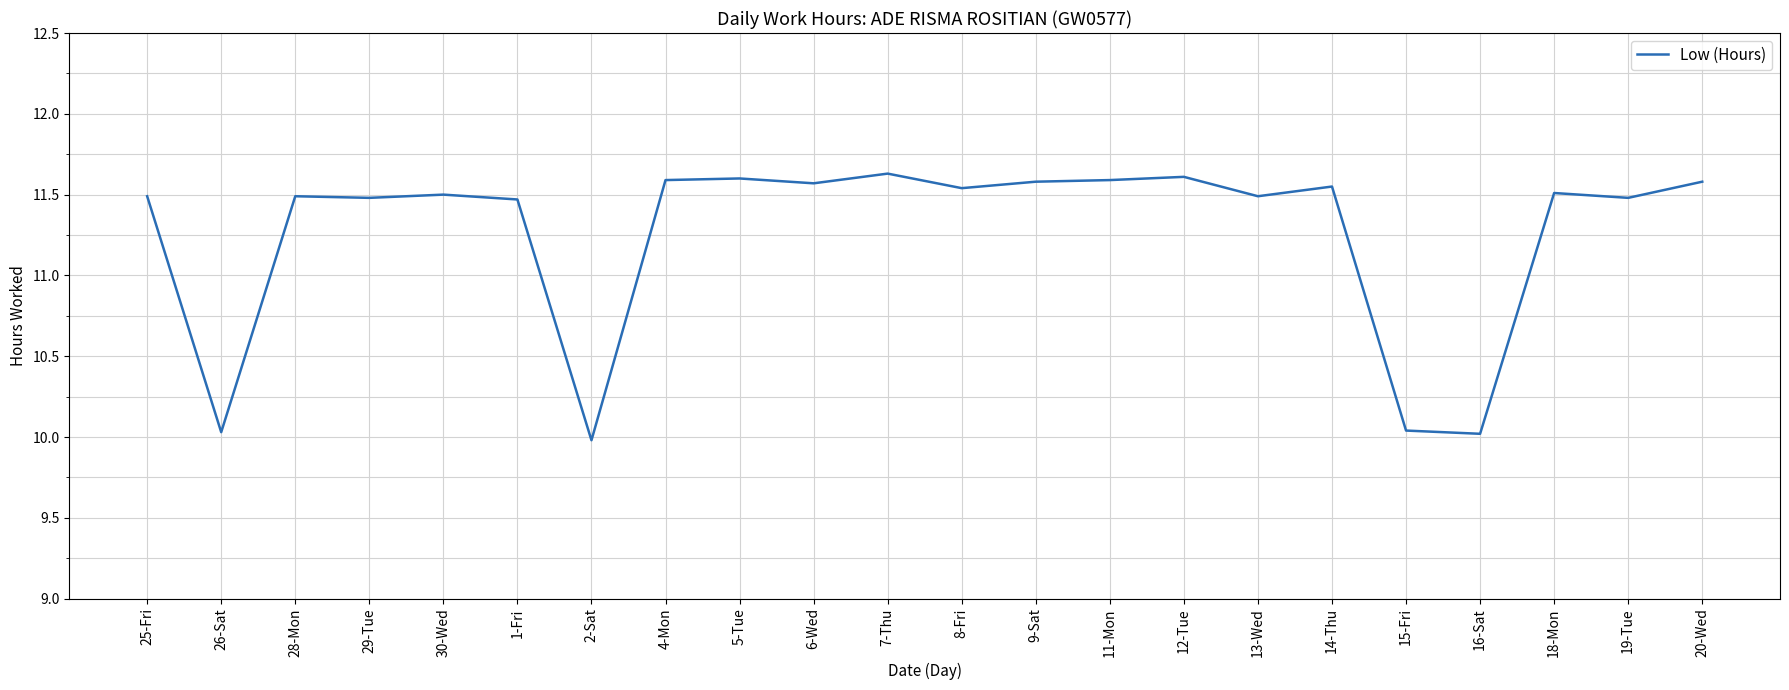

True or false: the data has more than 1 interior local peaks.

True